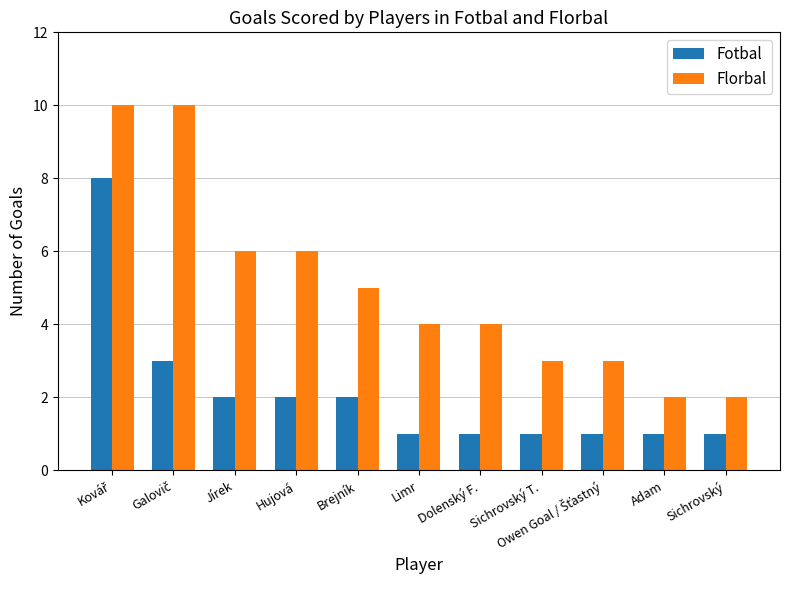

What position from the left is Sichrovský T.?

8